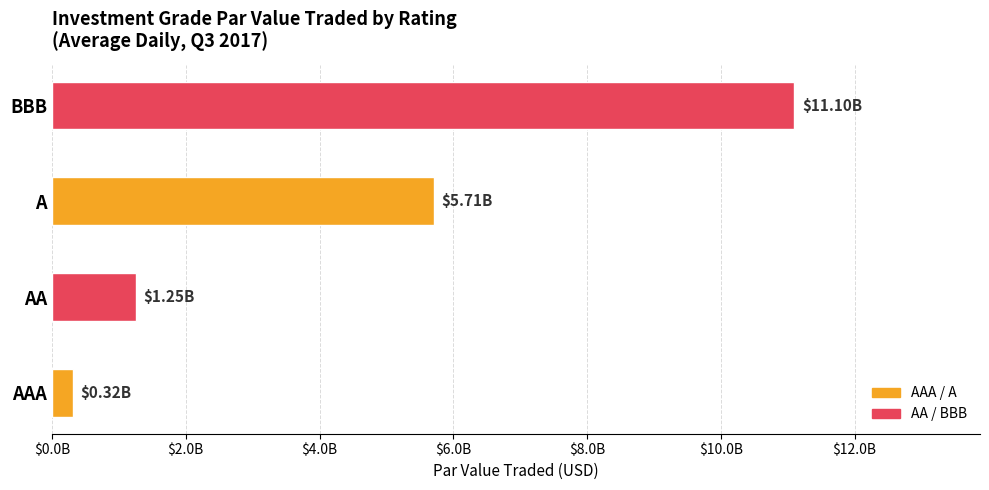

List the labels in order of value, smallest first.

AAA, AA, A, BBB